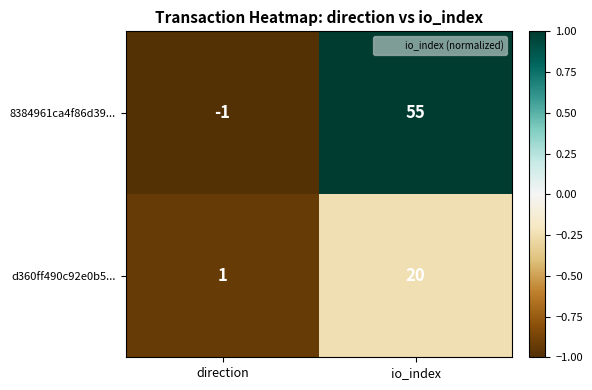

At which label is 8384961ca4f86d39... closest to 27?

direction